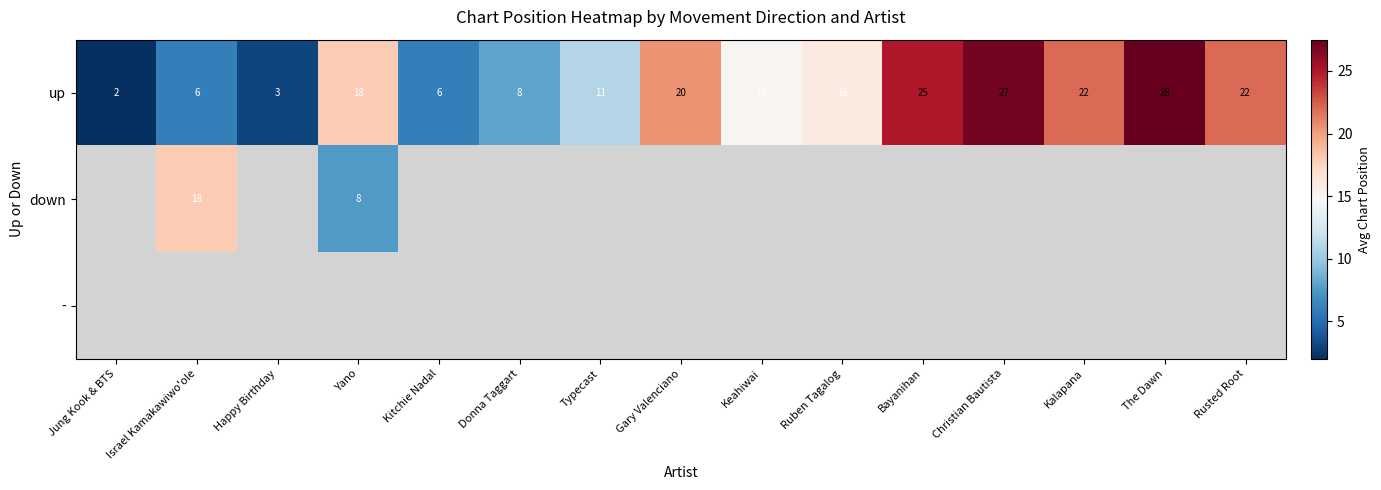

Which category has the highest value in the up series?

The Dawn